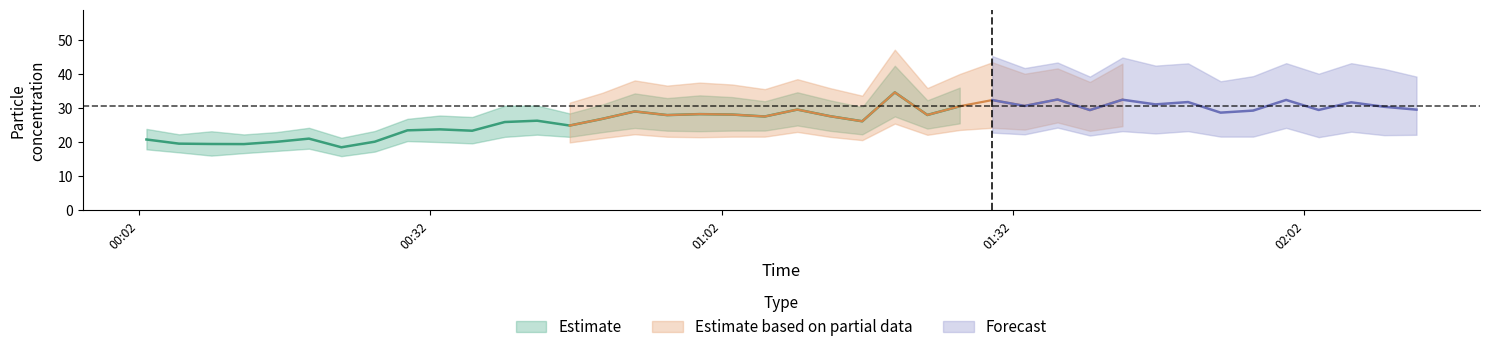

True or false: SDS_P1 and SDS_P2 intersect in this chart.

False